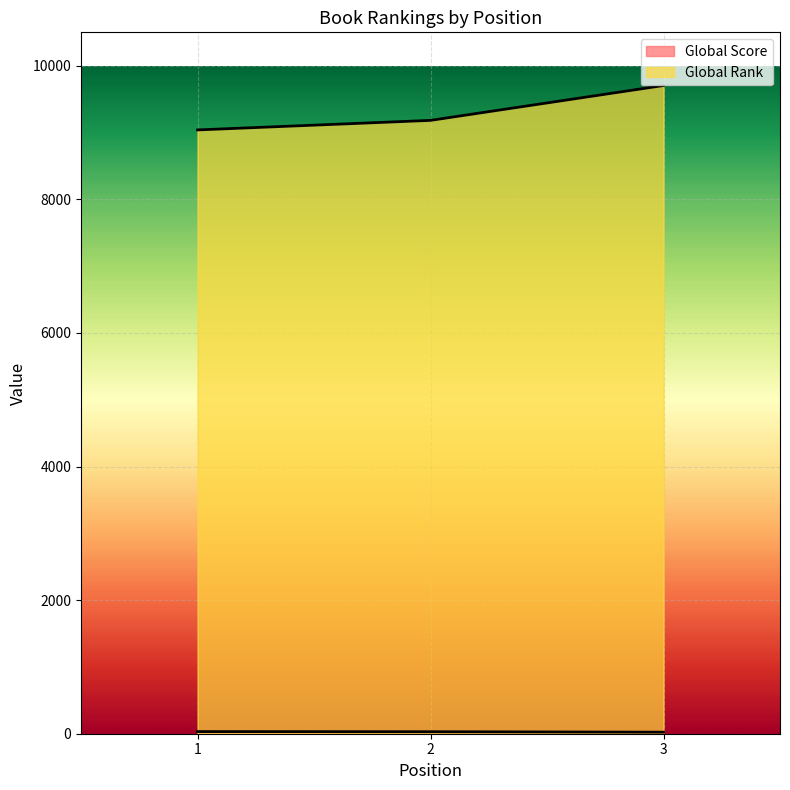

The value of Global Rank at 3 is 9704. True or false?

True